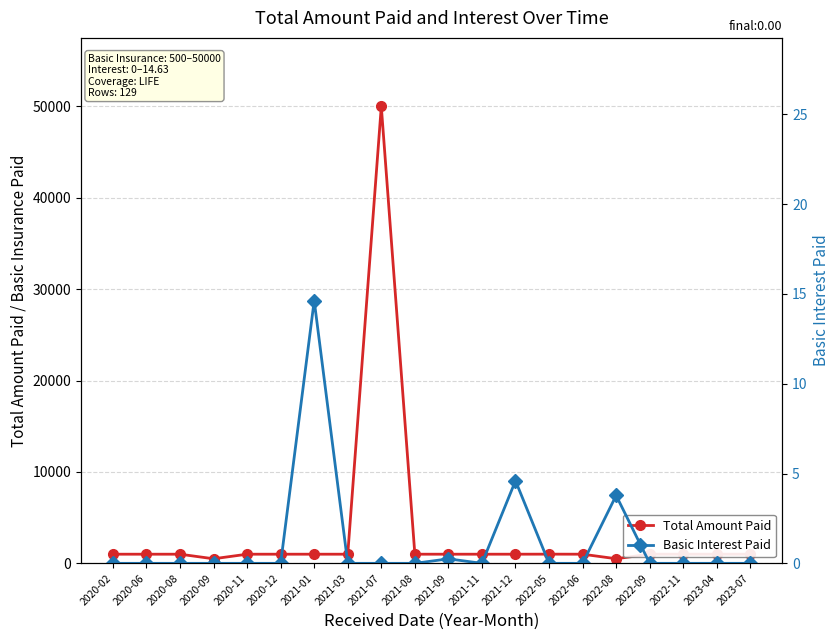

What is the sum of all Total Amount Paid values?

68008.4